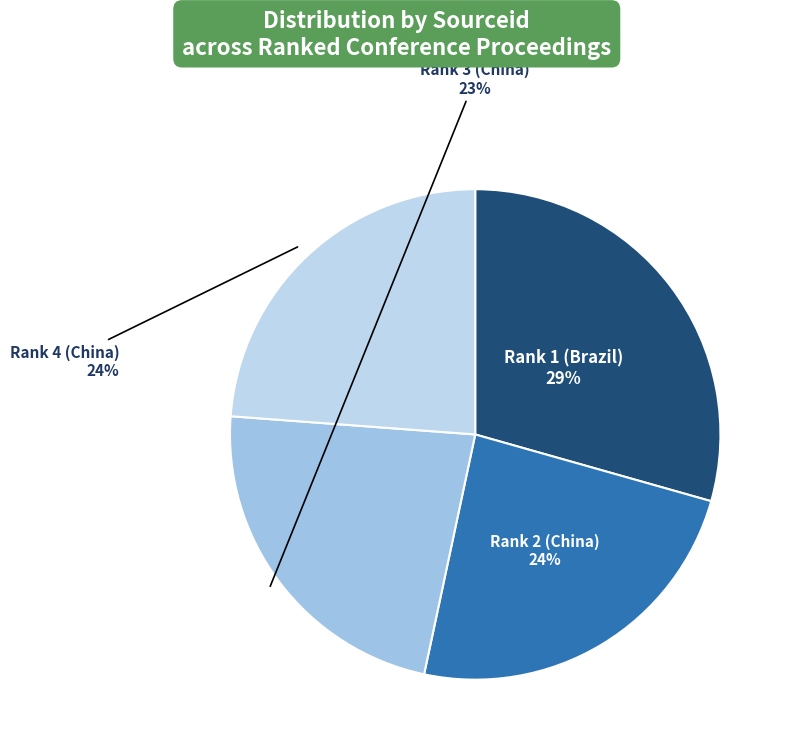

To the nearest percent, what portion does Rank 1 (Brazil) represent?

29%